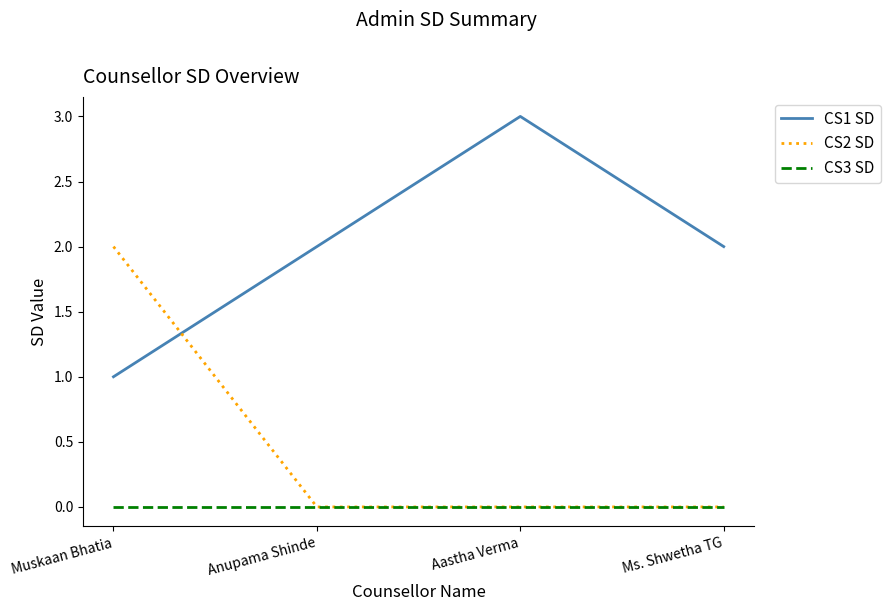

True or false: CS1 SD has a value of 5 at Aastha Verma.

False